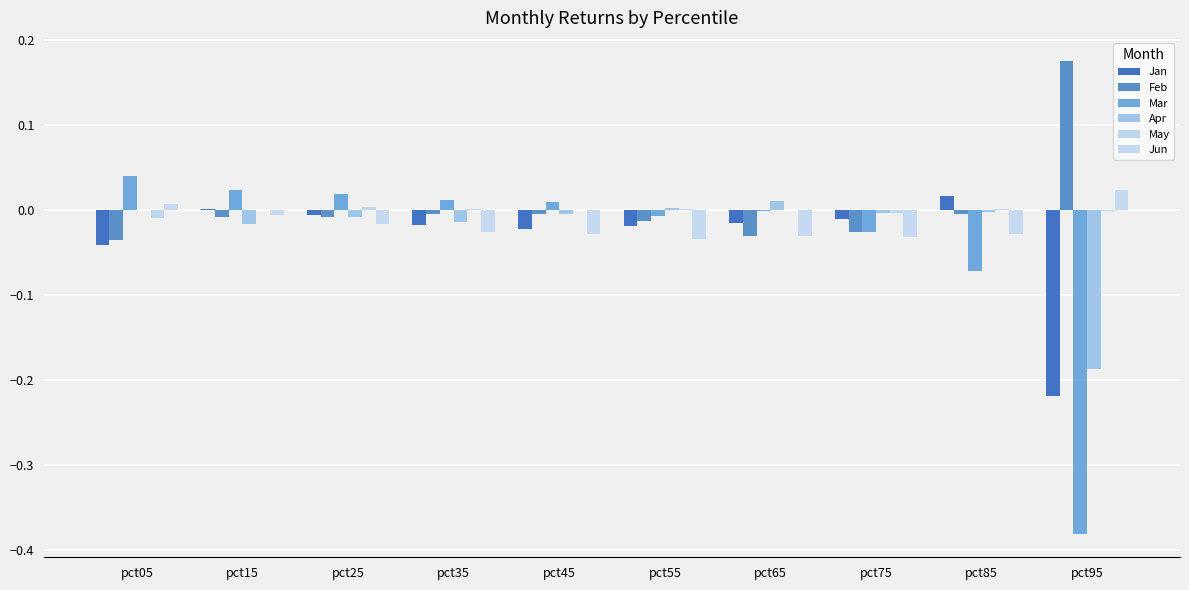

How many categories are shown in the chart?

10